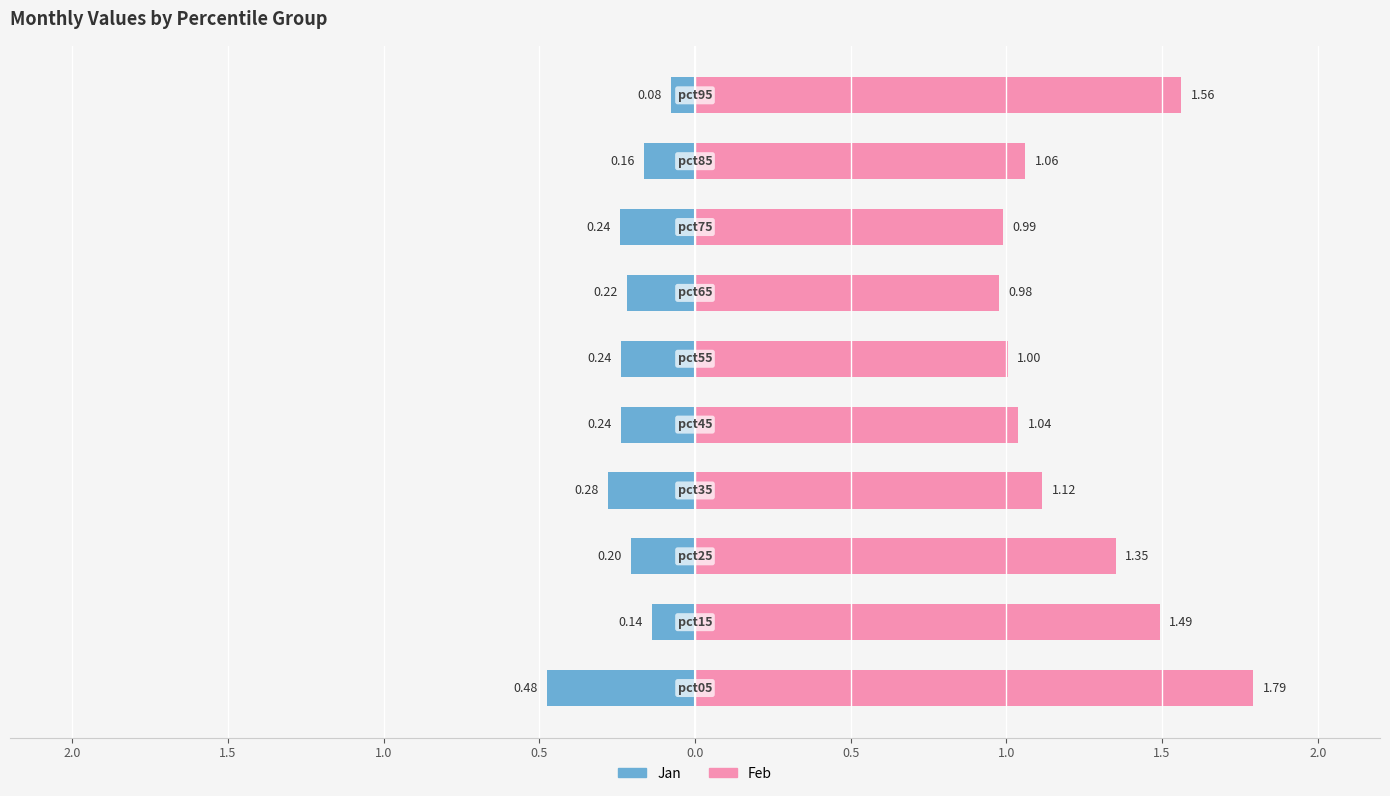

Reading right to left, transcribe all the data shown in this chart.

Jan: -0.1	-0.2	-0.2	-0.2	-0.2	-0.2	-0.3	-0.2	-0.1	-0.5
Feb: 1.6	1.1	1.0	1.0	1.0	1.0	1.1	1.4	1.5	1.8